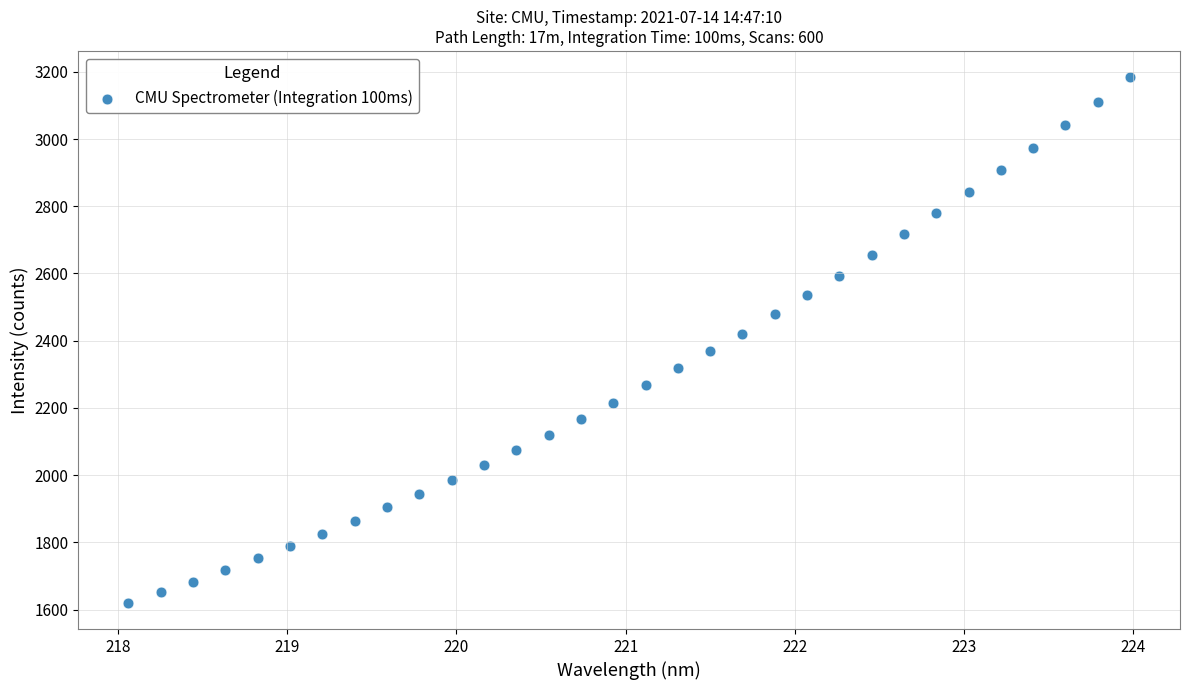

What is the range of Y values (max minus min)?

1563.2